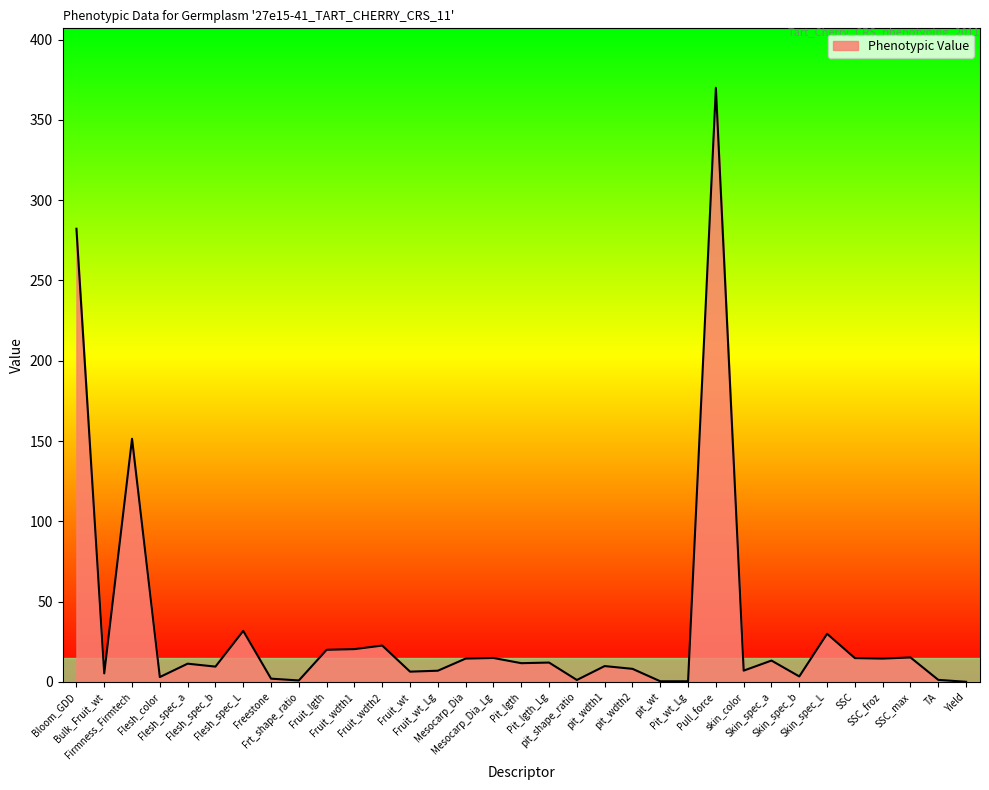

What is the maximum value shown in the chart?

370.0